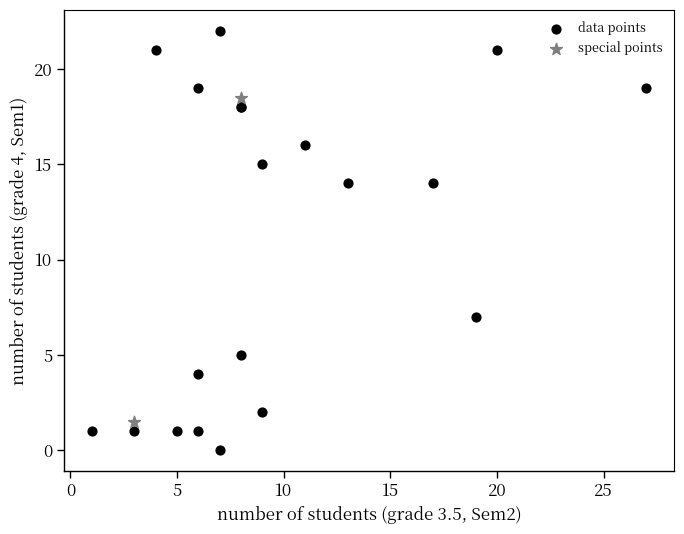

What are all the series names shown in the legend?

data points, special points